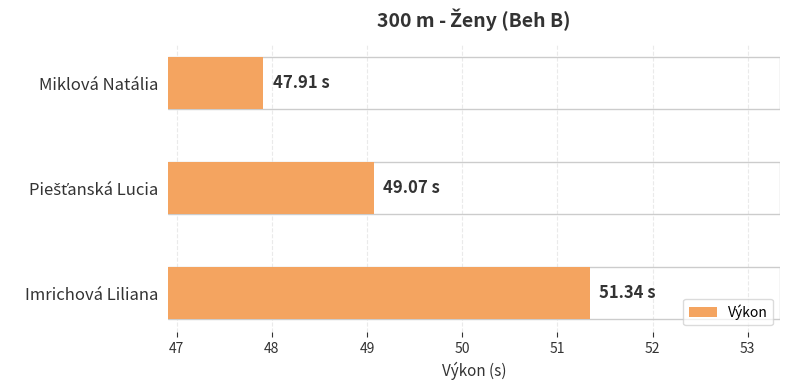

What is the difference between the values at Miklová Natália and Imrichová Liliana?

3.4